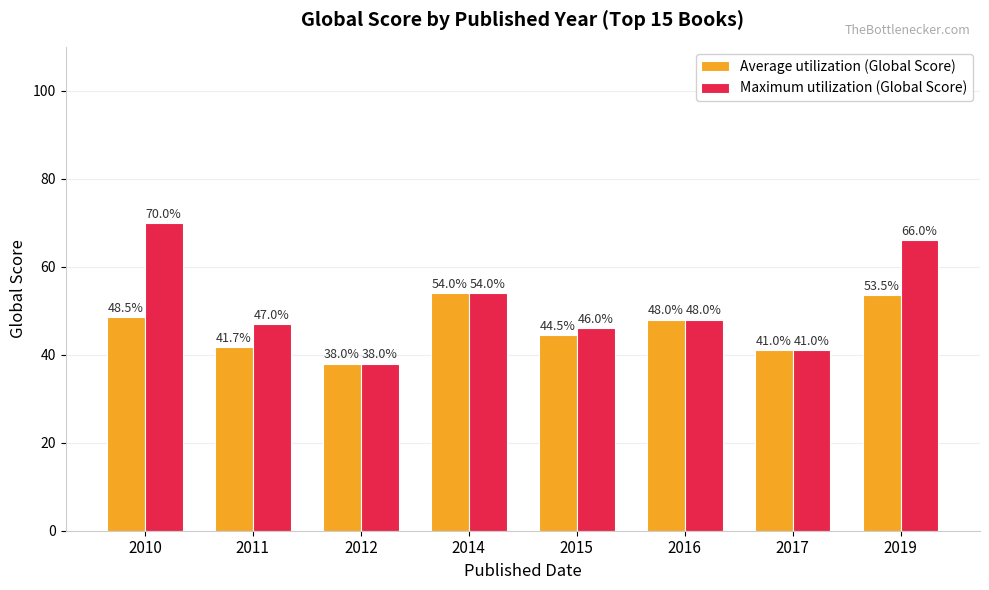

Are the bars horizontal?

No